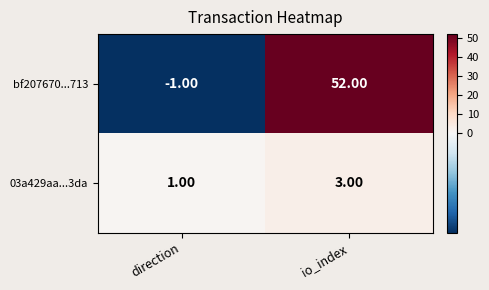

Which category has the lowest value across all series?

direction